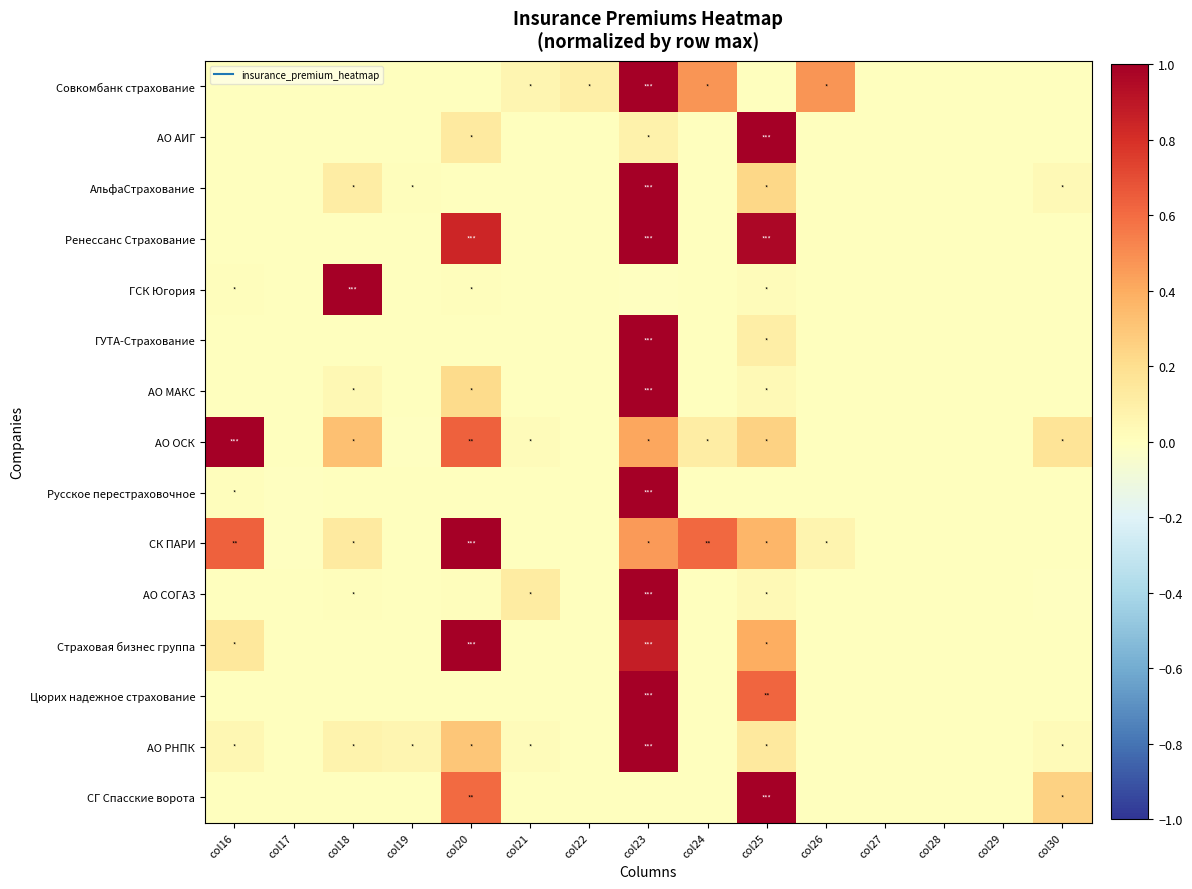

What is the greatest value displayed?

1.0